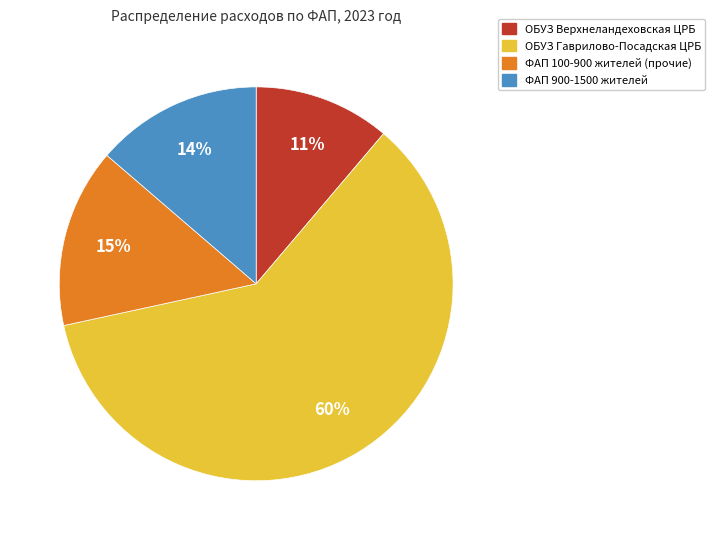

How many slices are in this pie chart?

4